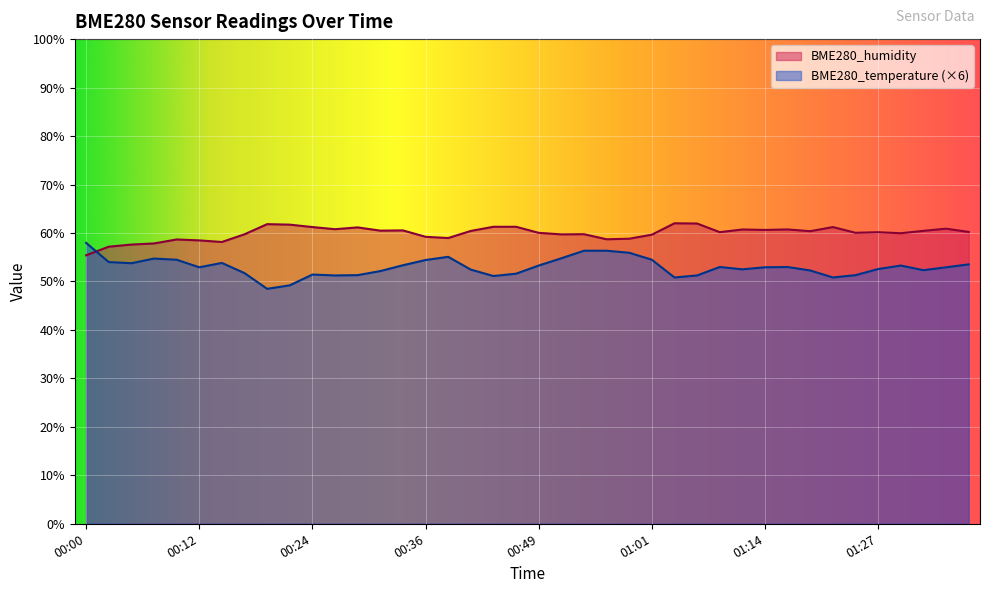

How many values in the BME280_humidity series exceed 60?

24